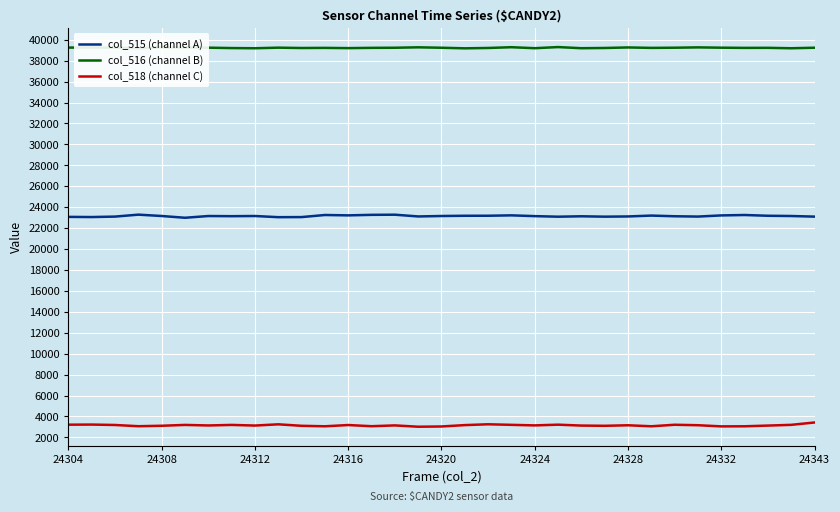

In col_516 (channel B), how many points are higher than both neighbors (excluding endpoints)?

10